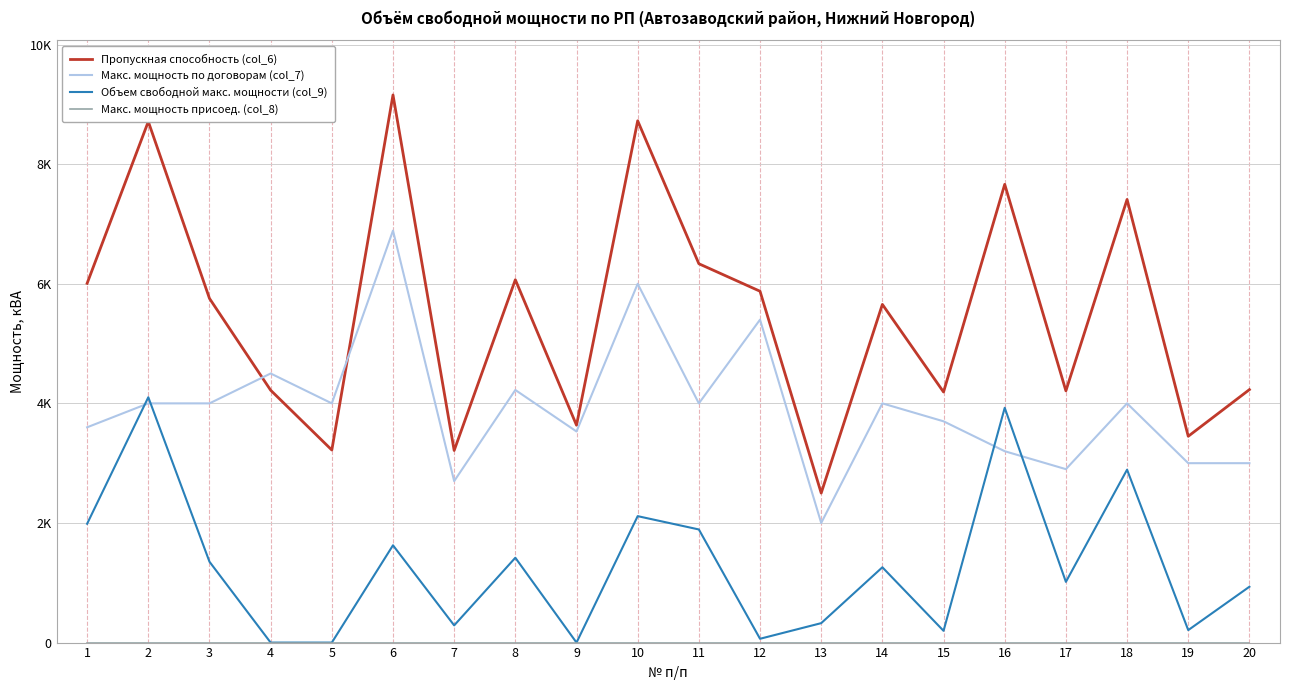

Does the chart have visible grid lines?

Yes